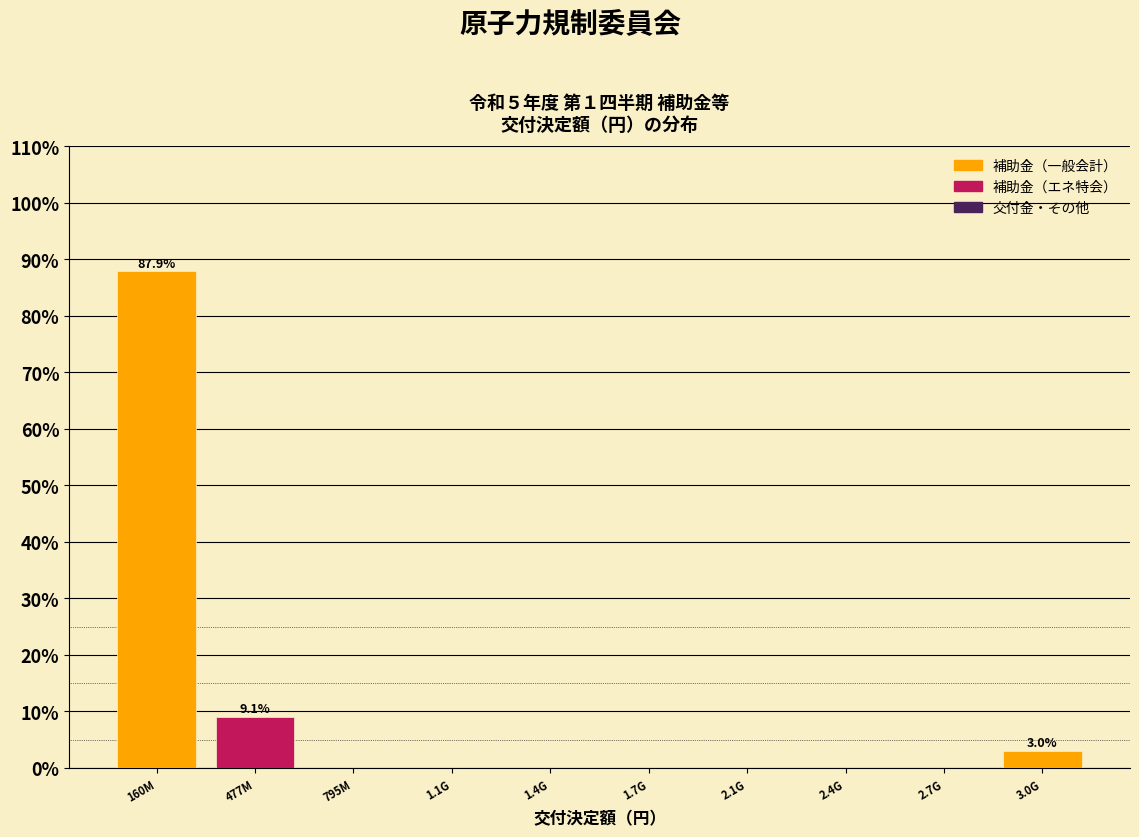

Reading left to right, transcribe all the data shown in this chart.

160M=87.9	477M=9.1	795M=0.0	1.1G=0.0	1.4G=0.0	1.7G=0.0	2.1G=0.0	2.4G=0.0	2.7G=0.0	3.0G=3.0